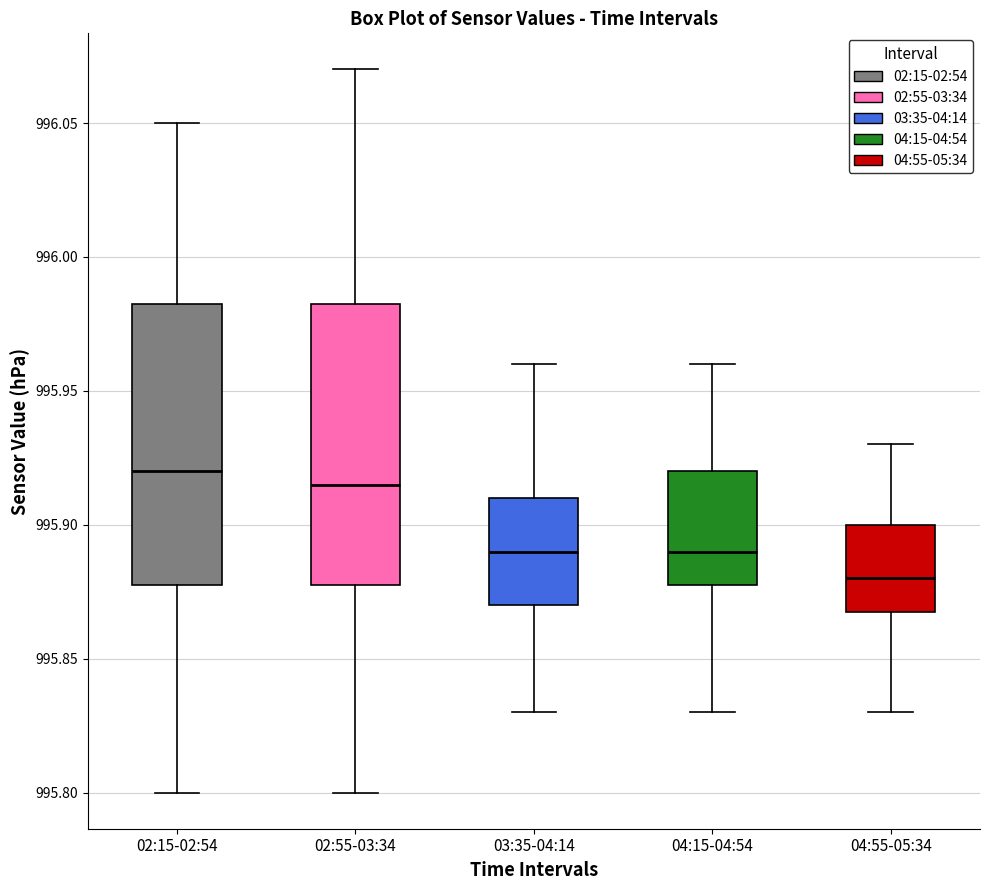

Reading left to right, transcribe this box plot: for each box, give where its median line is, the range the box spans, and where its two whiskers end, as read against the y-axis. The values are not printed on the chart, so give them approximately, as read against the axis.

02:15-02:54: median 995.920, box 995.880 to 995.985, whiskers 995.800 to 996.050
02:55-03:34: median 995.915, box 995.880 to 995.985, whiskers 995.800 to 996.070
03:35-04:14: median 995.890, box 995.870 to 995.910, whiskers 995.830 to 995.960
04:15-04:54: median 995.890, box 995.880 to 995.920, whiskers 995.830 to 995.960
04:55-05:34: median 995.880, box 995.870 to 995.900, whiskers 995.830 to 995.930